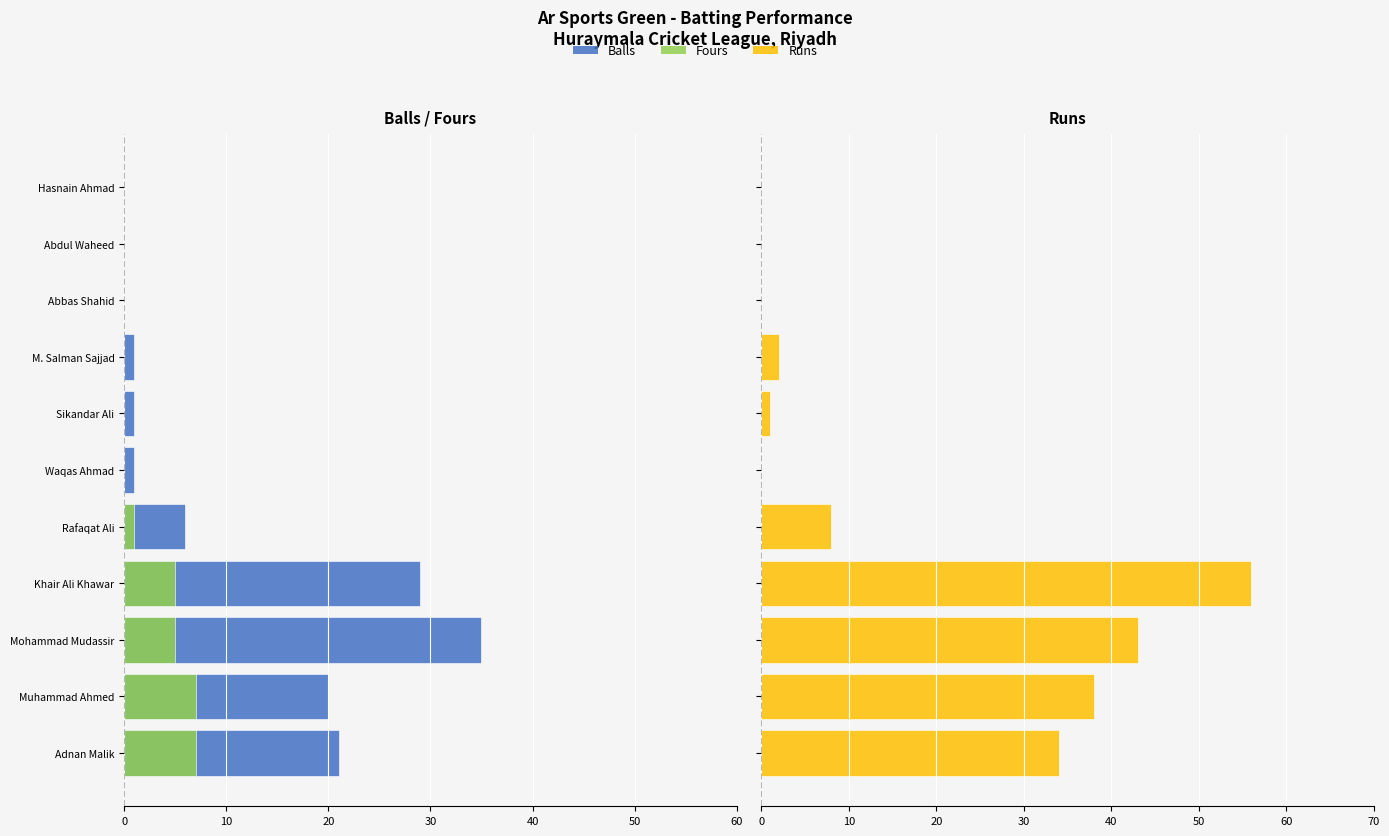

What is the difference between the maximum and minimum values in the Balls series?

35